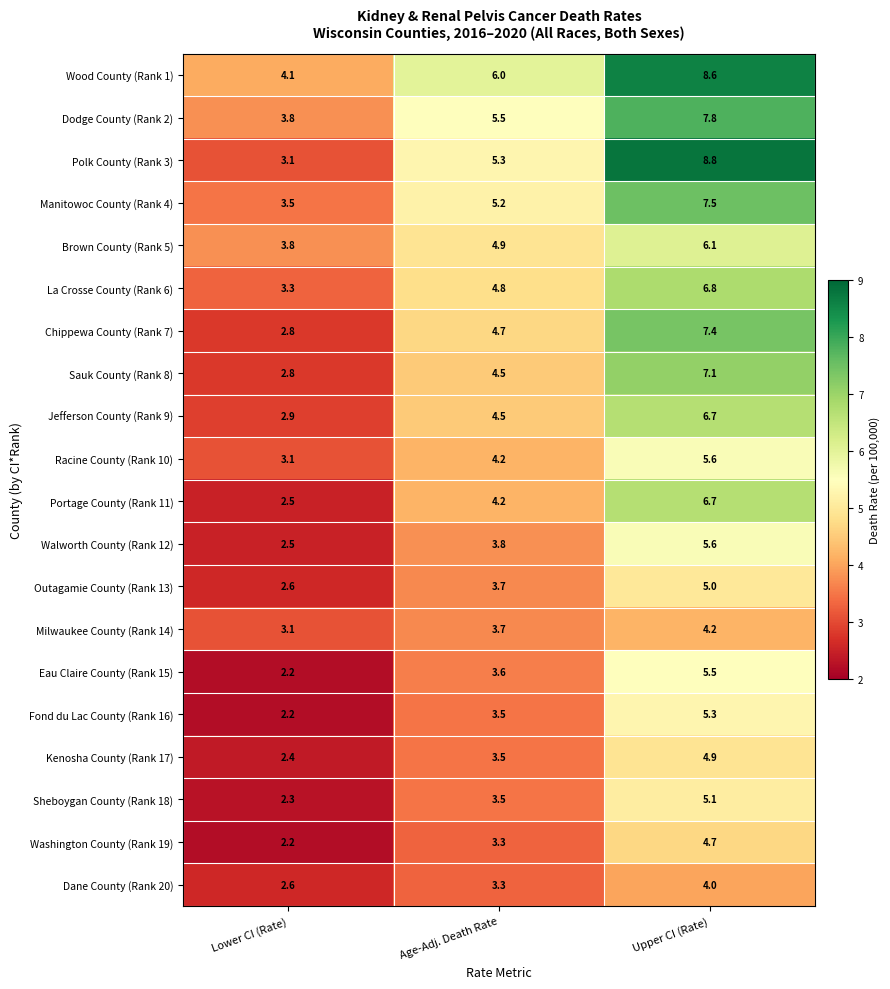

What is the lowest value of the Chippewa County (Rank 7) series?

2.8